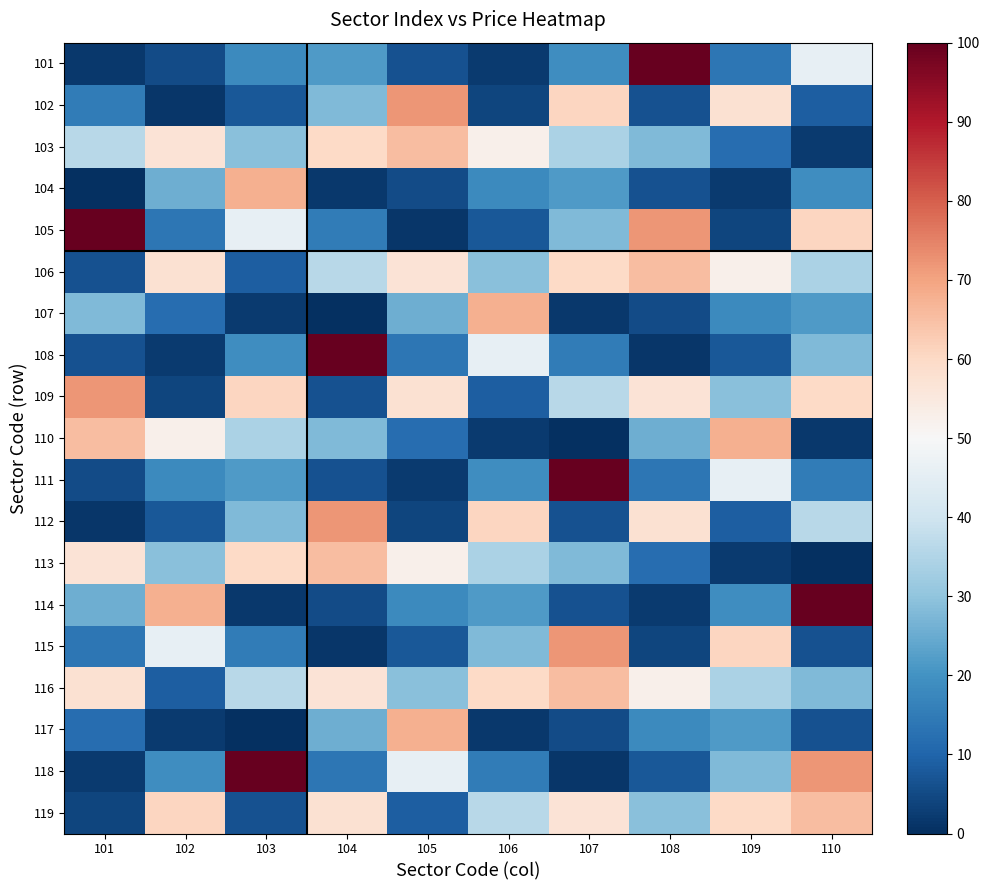

Reading left to right, transcribe all the data shown in this chart.

101: 101=1.9	102=5.2	103=18.1	104=21.7	105=6.5	106=2.1	107=18.9	108=100.0	109=13.7	110=45.9
102: 101=15.0	102=1.3	103=7.8	104=28.0	105=72.2	106=4.2	107=60.9	108=6.6	109=57.7	110=8.8
103: 101=36.2	102=56.7	103=29.3	104=59.9	105=65.5	106=52.5	107=34.2	108=27.8	109=12.0	110=2.1
104: 101=0.0	102=25.8	103=67.6	104=1.9	105=5.2	106=18.1	107=21.7	108=6.5	109=2.1	110=18.9
105: 101=100.0	102=13.7	103=45.9	104=15.0	105=1.3	106=7.8	107=28.0	108=72.2	109=4.2	110=60.9
106: 101=6.6	102=57.7	103=8.8	104=36.2	105=56.7	106=29.3	107=59.9	108=65.5	109=52.5	110=34.2
107: 101=27.8	102=12.0	103=2.1	104=0.0	105=25.8	106=67.6	107=1.9	108=5.2	109=18.1	110=21.7
108: 101=6.5	102=2.1	103=18.9	104=100.0	105=13.7	106=45.9	107=15.0	108=1.3	109=7.8	110=28.0
109: 101=72.2	102=4.2	103=60.9	104=6.6	105=57.7	106=8.8	107=36.2	108=56.7	109=29.3	110=59.9
110: 101=65.5	102=52.5	103=34.2	104=27.8	105=12.0	106=2.1	107=0.0	108=25.8	109=67.6	110=1.9
111: 101=5.2	102=18.1	103=21.7	104=6.5	105=2.1	106=18.9	107=100.0	108=13.7	109=45.9	110=15.0
112: 101=1.3	102=7.8	103=28.0	104=72.2	105=4.2	106=60.9	107=6.6	108=57.7	109=8.8	110=36.2
113: 101=56.7	102=29.3	103=59.9	104=65.5	105=52.5	106=34.2	107=27.8	108=12.0	109=2.1	110=0.0
114: 101=25.8	102=67.6	103=1.9	104=5.2	105=18.1	106=21.7	107=6.5	108=2.1	109=18.9	110=100.0
115: 101=13.7	102=45.9	103=15.0	104=1.3	105=7.8	106=28.0	107=72.2	108=4.2	109=60.9	110=6.6
116: 101=57.7	102=8.8	103=36.2	104=56.7	105=29.3	106=59.9	107=65.5	108=52.5	109=34.2	110=27.8
117: 101=12.0	102=2.1	103=0.0	104=25.8	105=67.6	106=1.9	107=5.2	108=18.1	109=21.7	110=6.5
118: 101=2.1	102=18.9	103=100.0	104=13.7	105=45.9	106=15.0	107=1.3	108=7.8	109=28.0	110=72.2
119: 101=4.2	102=60.9	103=6.6	104=57.7	105=8.8	106=36.2	107=56.7	108=29.3	109=59.9	110=65.5